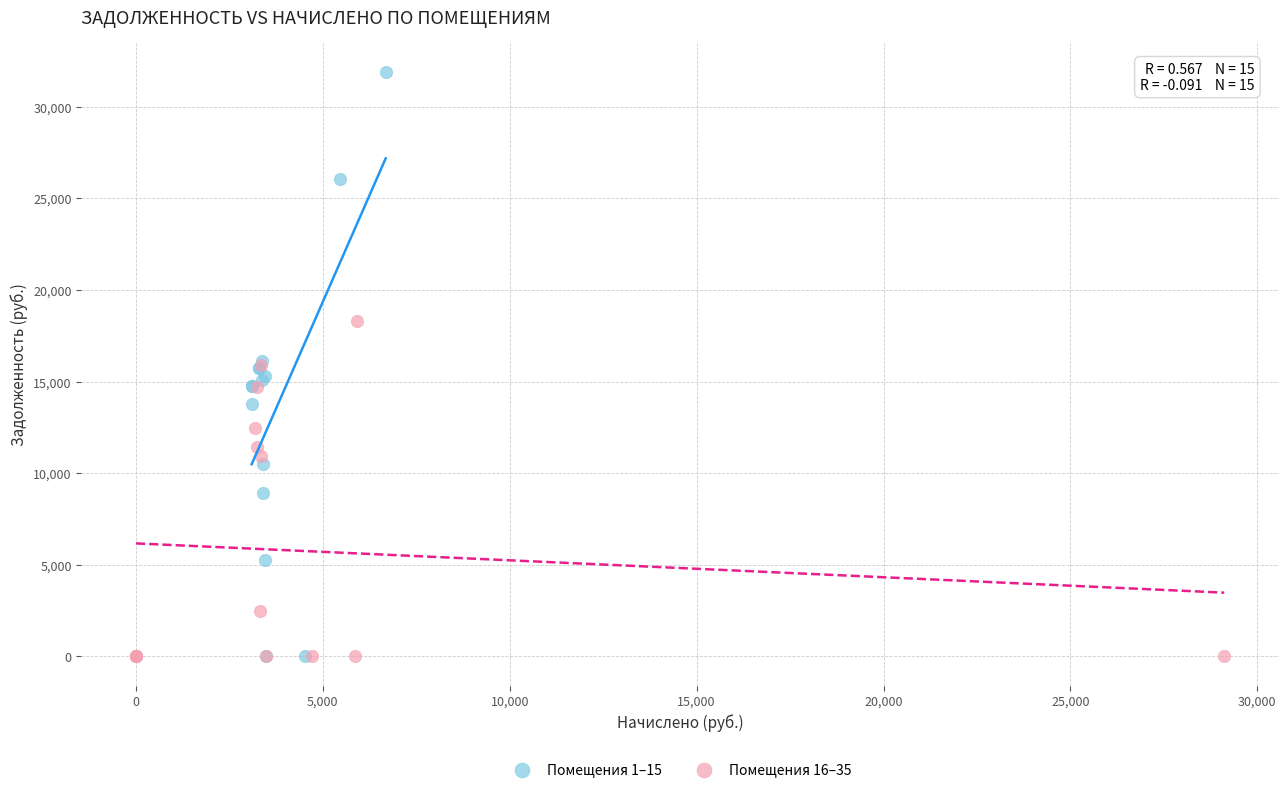

Which series contains the highest Y value?

Помещения 1–15